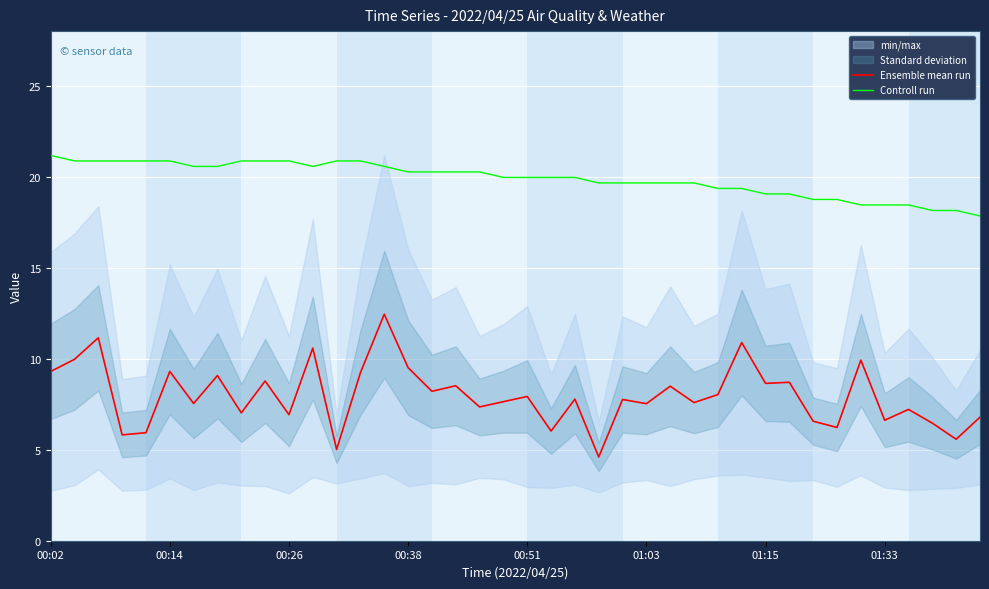

What is the maximum value for Ensemble mean run?

12.4